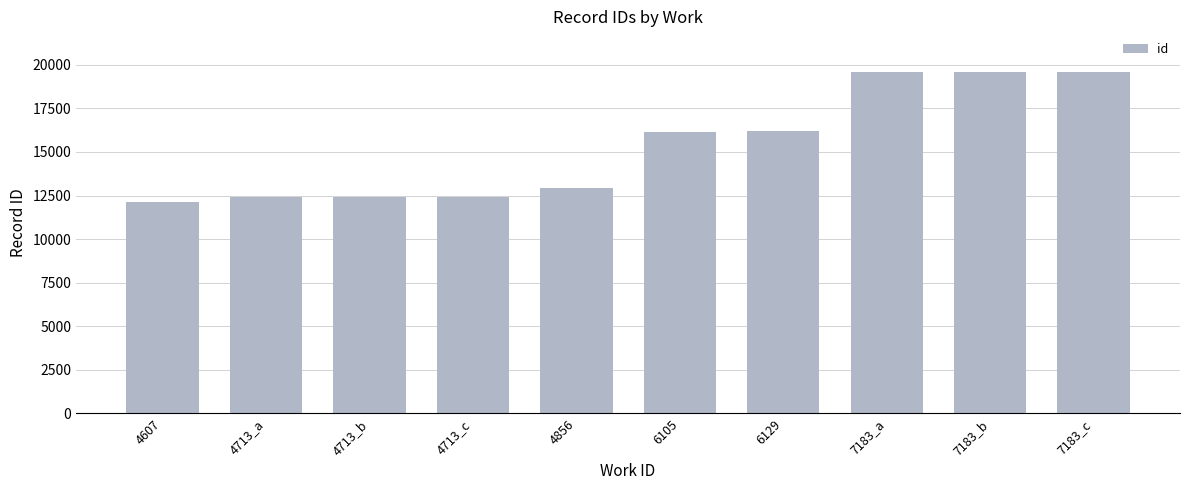

What is the difference between the values at 4713_c and 7183_b?

7138